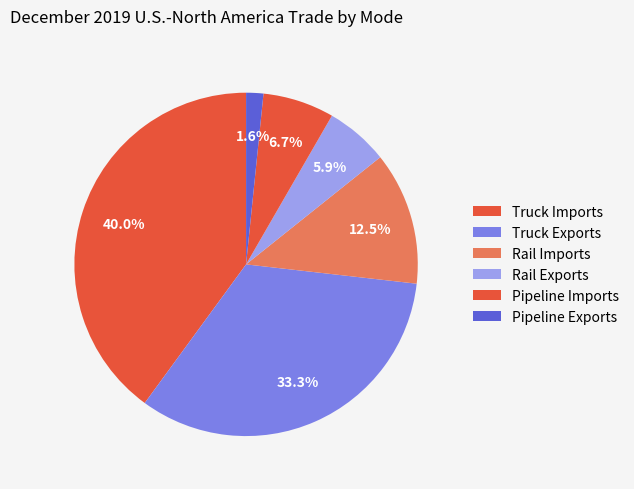

Which category has the smallest portion of the pie?

Pipeline Exports